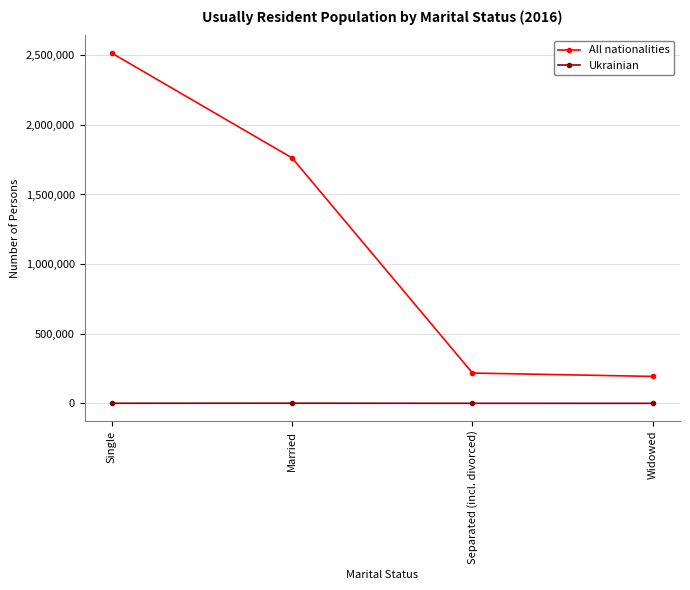

Where does the All nationalities series first go above 1762837?

Single